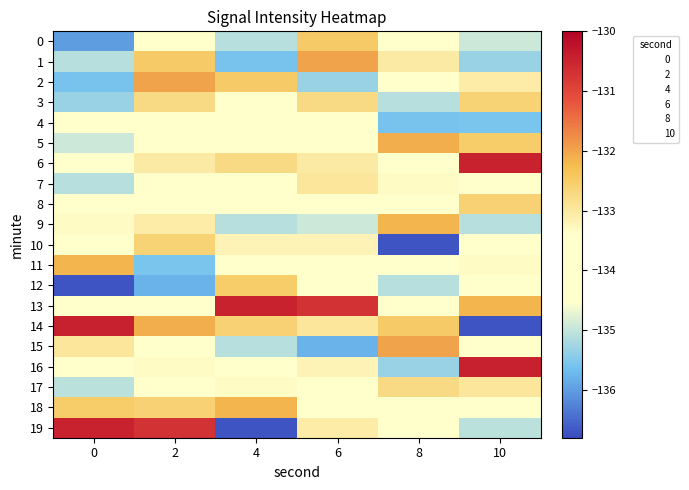

Rank the series at 2 from lowest to highest value.

12, 11, 13, 0, 7, 8, 4, 17, 5, 15, 16, 9, 6, 3, 10, 18, 1, 14, 2, 19